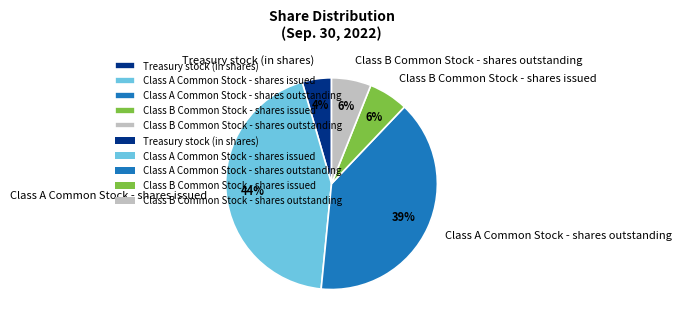

What is the smallest slice in the pie chart?

Treasury stock (in shares)